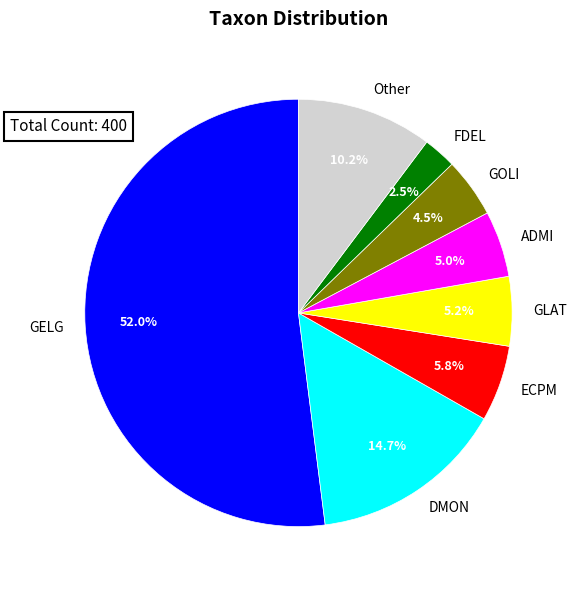

Combined, do GOLI and DMON account for over 50%?

No